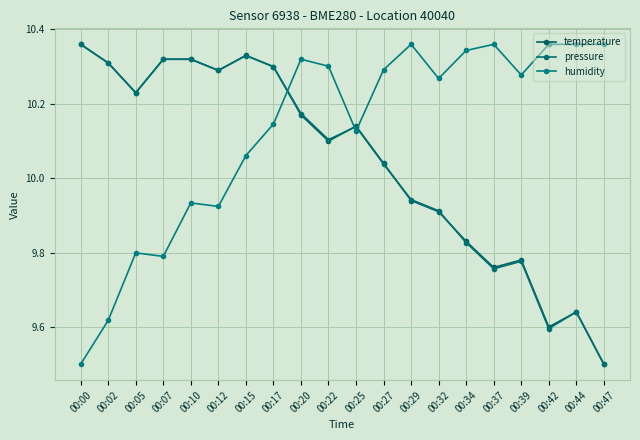

At which label does humidity first exceed 10?

00:15